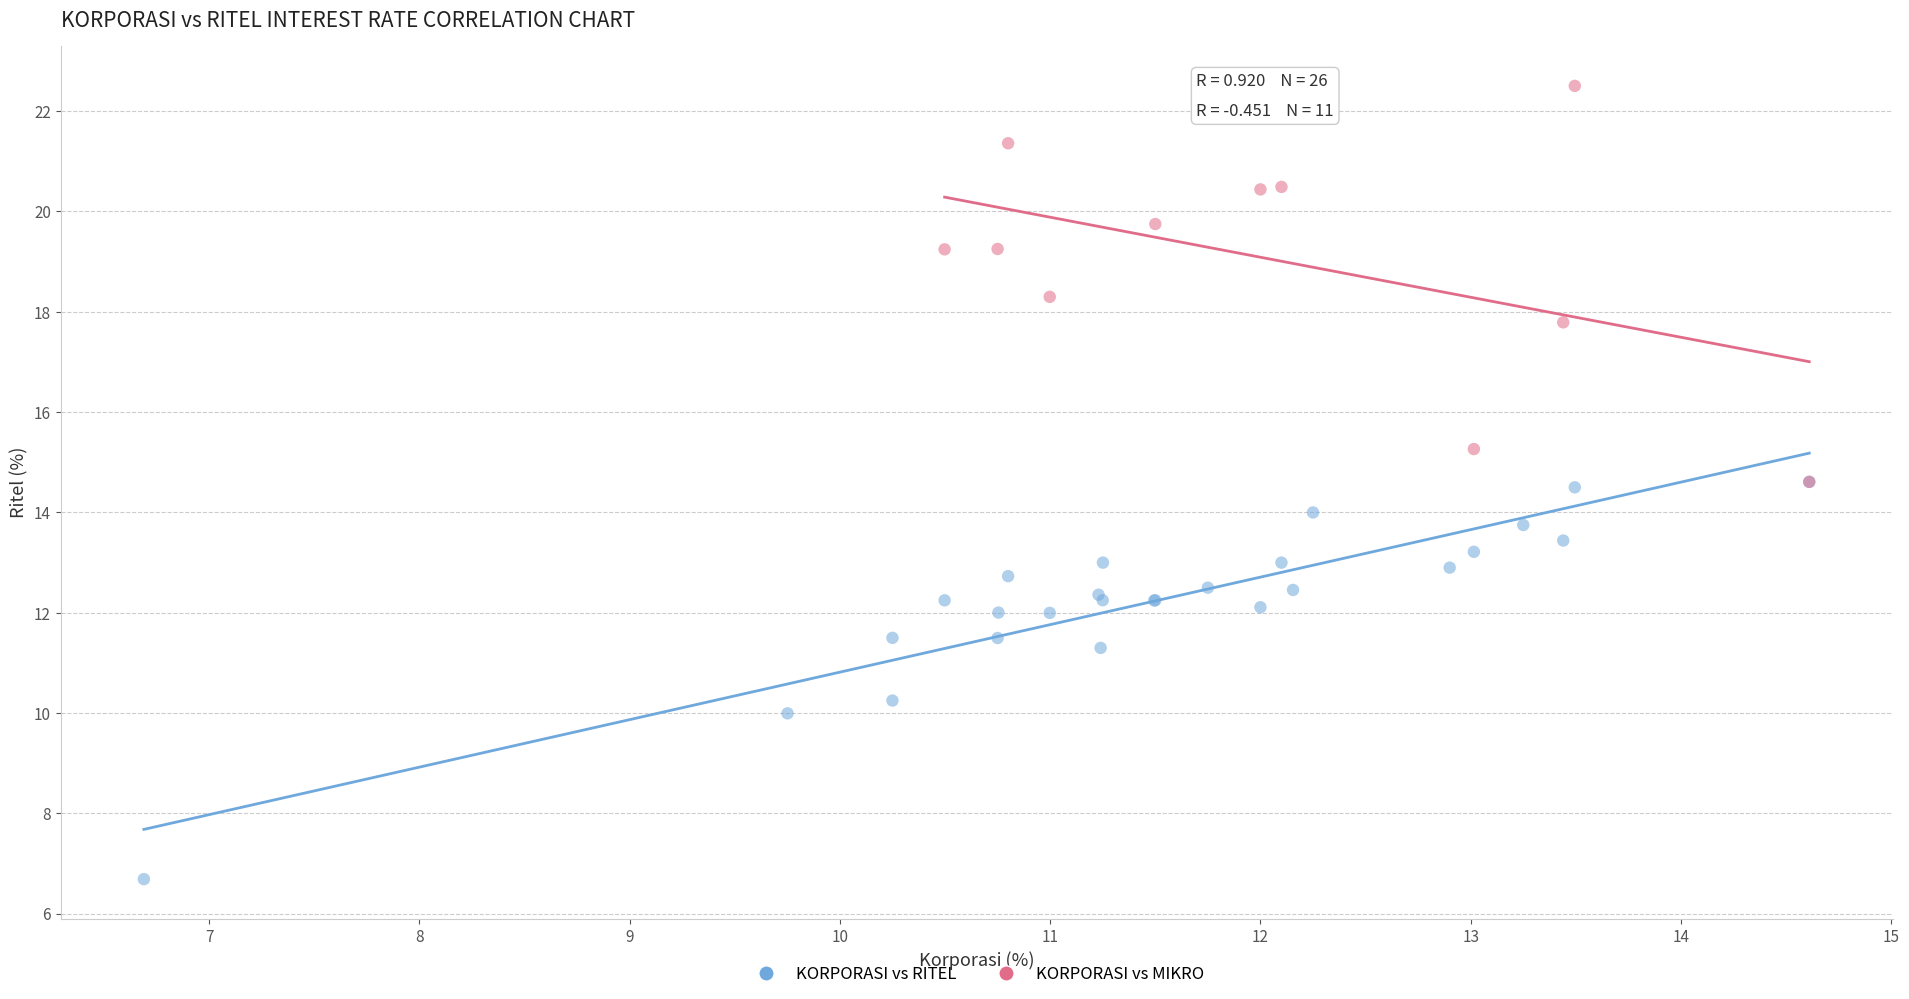

Which series contains the lowest Y value?

KORPORASI vs RITEL